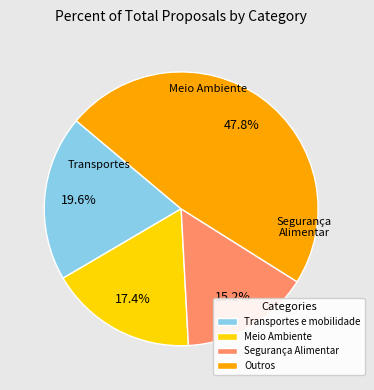

What portion of the pie excludes Meio Ambiente?

82.6%